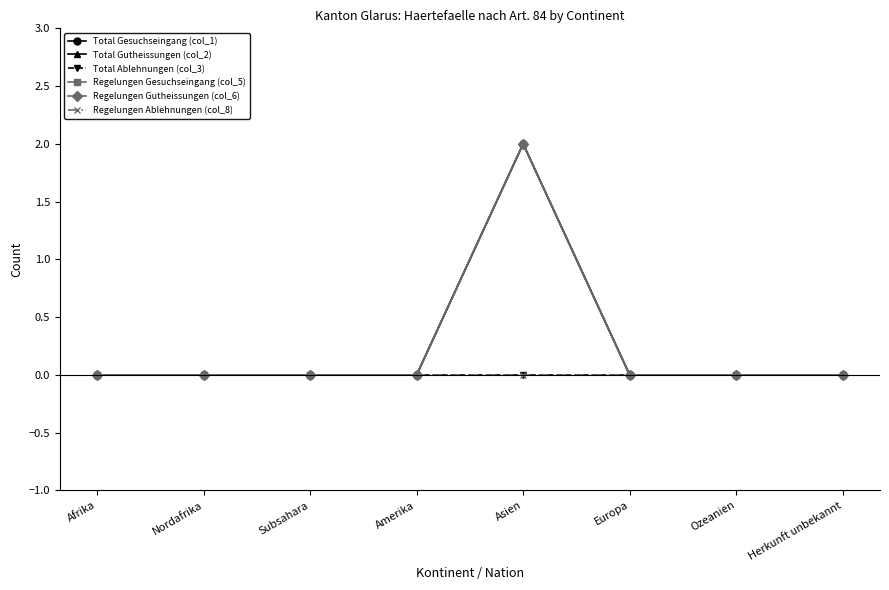

Rank the series by their maximum value, from lowest to highest.

Total Ablehnungen (col_3), Regelungen Ablehnungen (col_8), Total Gesuchseingang (col_1), Total Gutheissungen (col_2), Regelungen Gesuchseingang (col_5), Regelungen Gutheissungen (col_6)